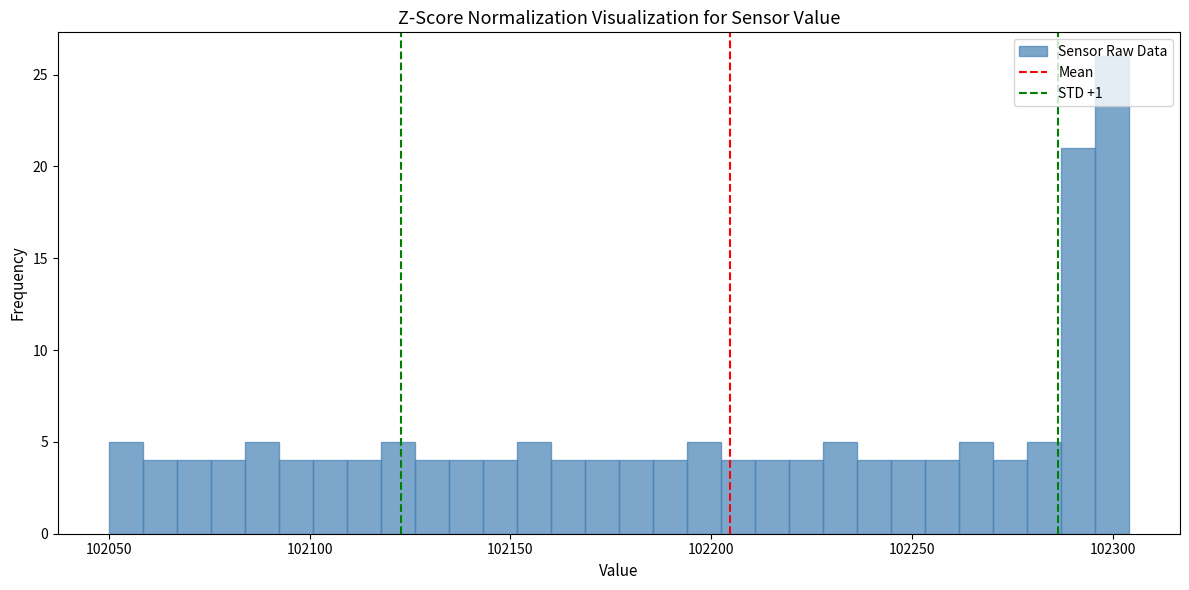

Read against the x-axis, roughly where is the centre of the tallest bar?

102300